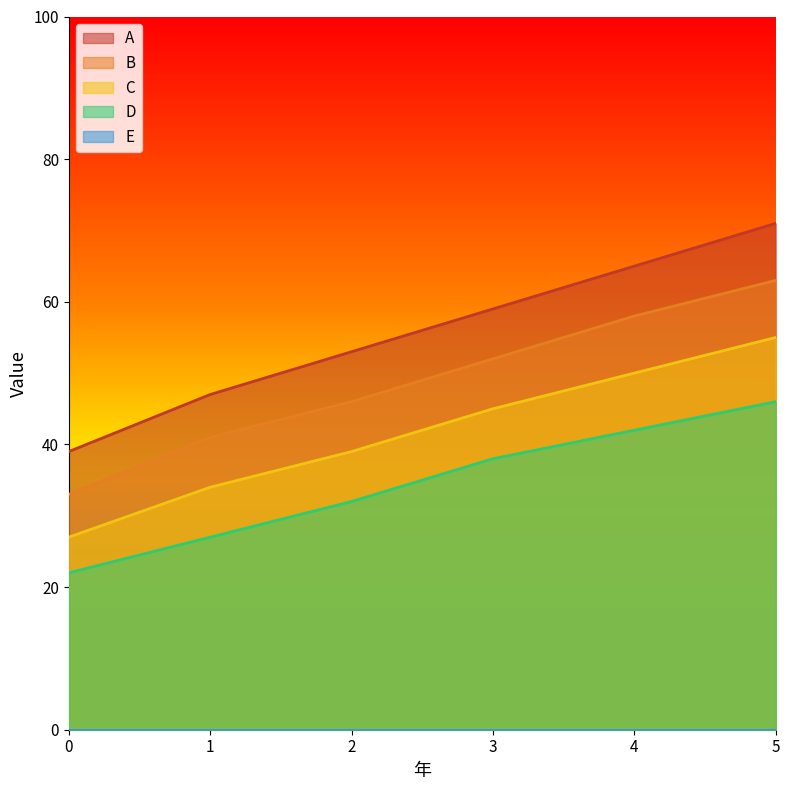

Which category has the highest value in the C series?

5